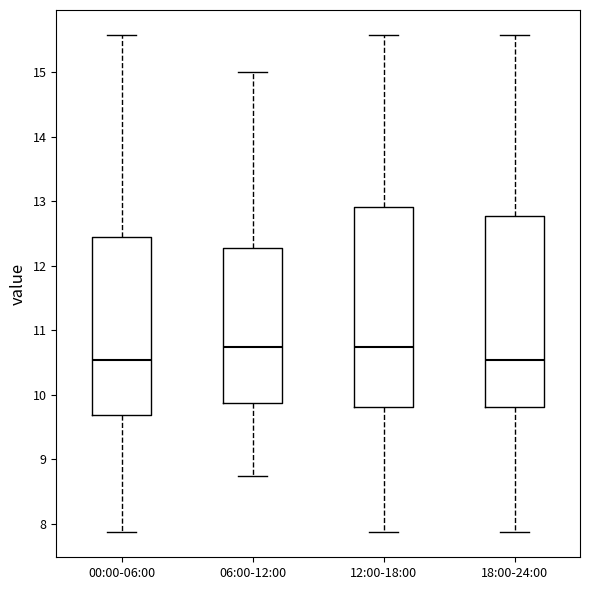

Reading left to right, transcribe this box plot: for each box, give where its median line is, the range the box spans, and where its two whiskers end, as read against the y-axis. The values are not printed on the chart, so give them approximately, as read against the axis.

00:00-06:00: median 10.5, box 9.7 to 12.4, whiskers 7.9 to 15.6
06:00-12:00: median 10.7, box 9.9 to 12.3, whiskers 8.8 to 15.0
12:00-18:00: median 10.7, box 9.8 to 12.9, whiskers 7.9 to 15.6
18:00-24:00: median 10.5, box 9.8 to 12.8, whiskers 7.9 to 15.6